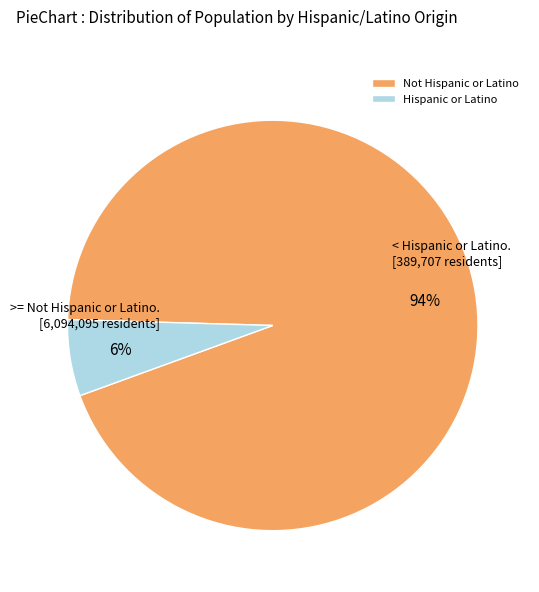

Is it true that Not Hispanic or Latino is 99% of the pie?

False